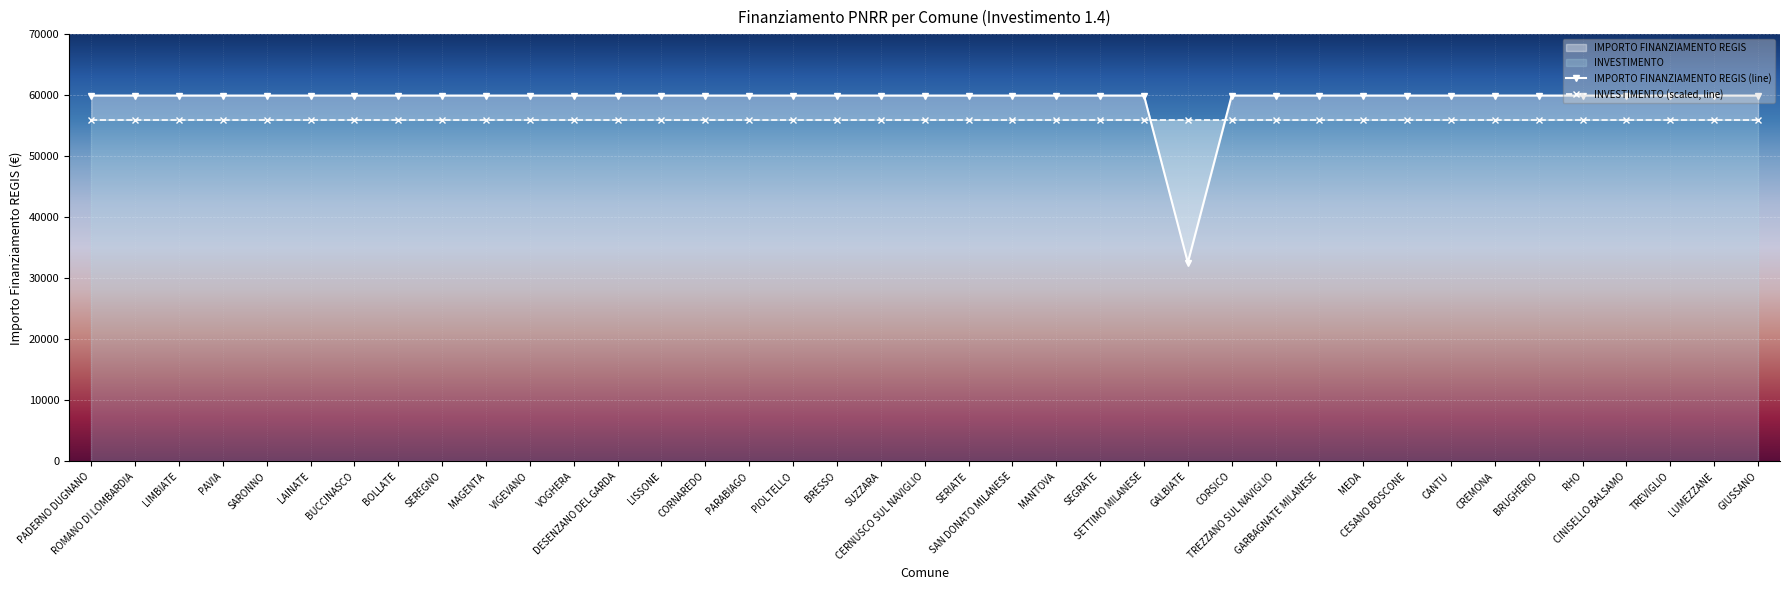

Reading right to left, extract all data points from this chart.

GIUSSANO=59966	LUMEZZANE=59966	TREVIGLIO=59966	CINISELLO BALSAMO=59966	RHO=59966	BRUGHERIO=59966	CREMONA=59966	CANTU=59966	CESANO BOSCONE=59966	MEDA=59966	GARBAGNATE MILANESE=59966	TREZZANO SUL NAVIGLIO=59966	CORSICO=59966	GALBIATE=32589	SETTIMO MILANESE=59966	SEGRATE=59966	MANTOVA=59966	SAN DONATO MILANESE=59966	SERIATE=59966	CERNUSCO SUL NAVIGLIO=59966	SUZZARA=59966	BRESSO=59966	PIOLTELLO=59966	PARABIAGO=59966	CORNAREDO=59966	LISSONE=59966	DESENZANO DEL GARDA=59966	VOGHERA=59966	VIGEVANO=59966	MAGENTA=59966	SEREGNO=59966	BOLLATE=59966	BUCCINASCO=59966	LAINATE=59966	SARONNO=59966	PAVIA=59966	LIMBIATE=59966	ROMANO DI LOMBARDIA=59966	PADERNO DUGNANO=59966